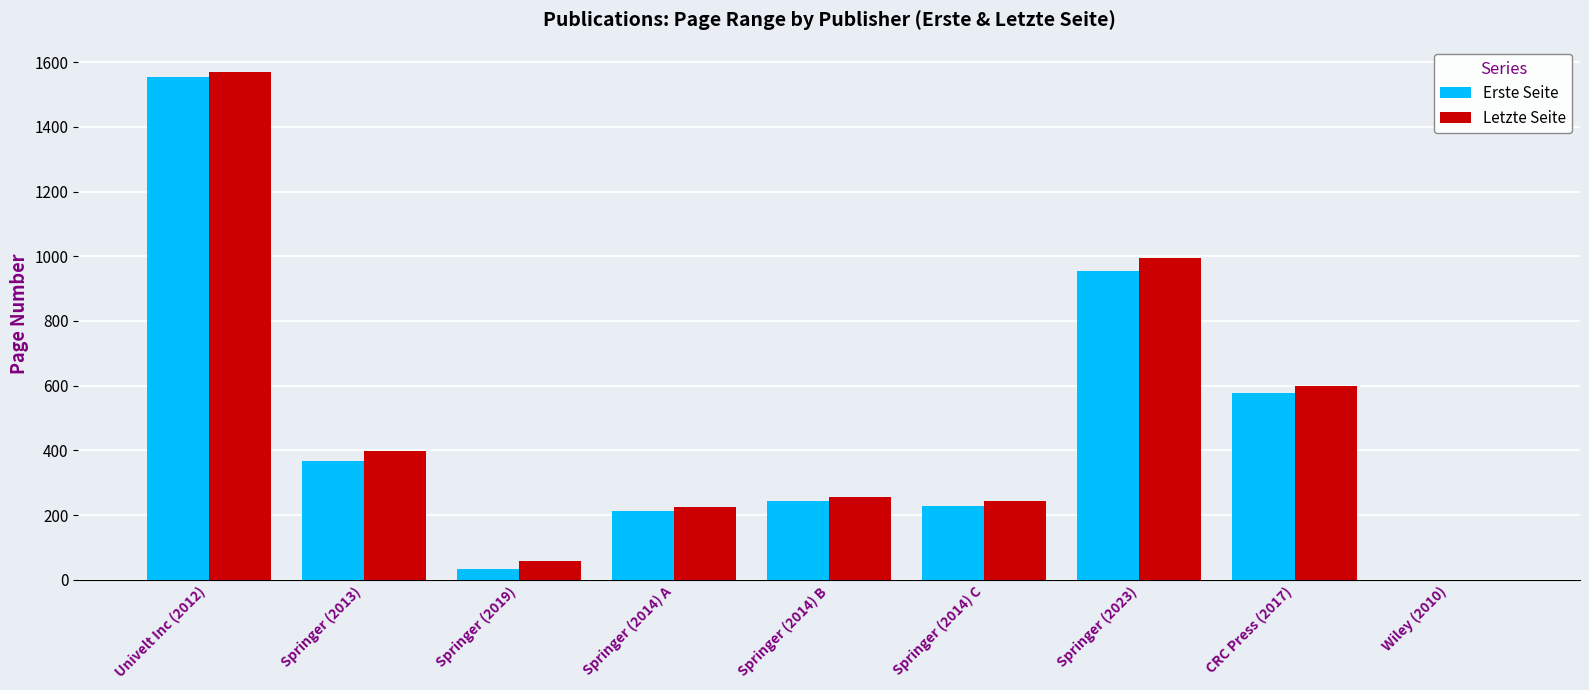

At which category is the sum across all series the highest?

Univelt Inc (2012)